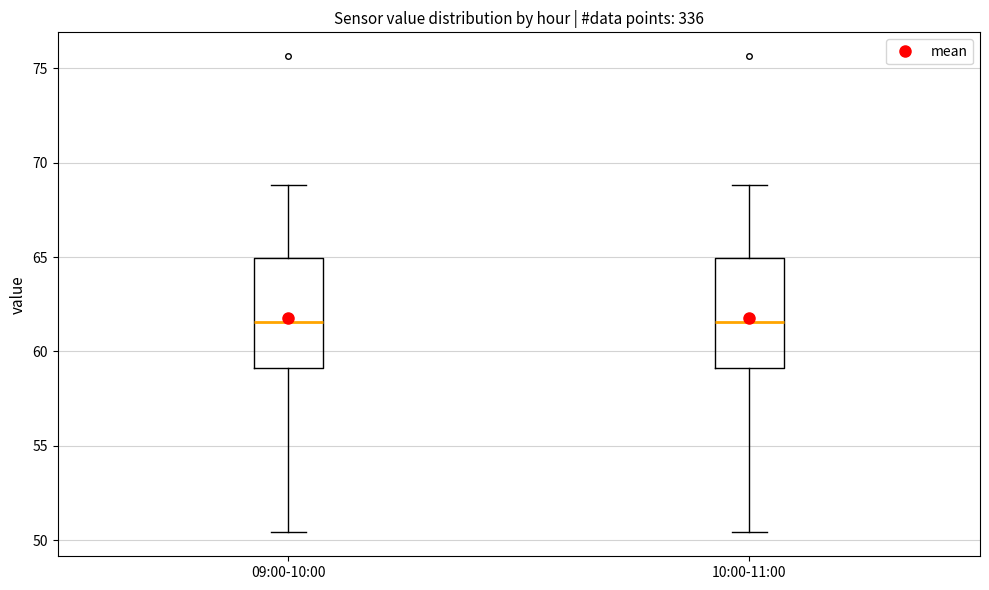

Where is the upper edge of the box for 09:00-10:00 on the y-axis? The values are not printed on the chart, so give them approximately, as read against the axis.

65.0